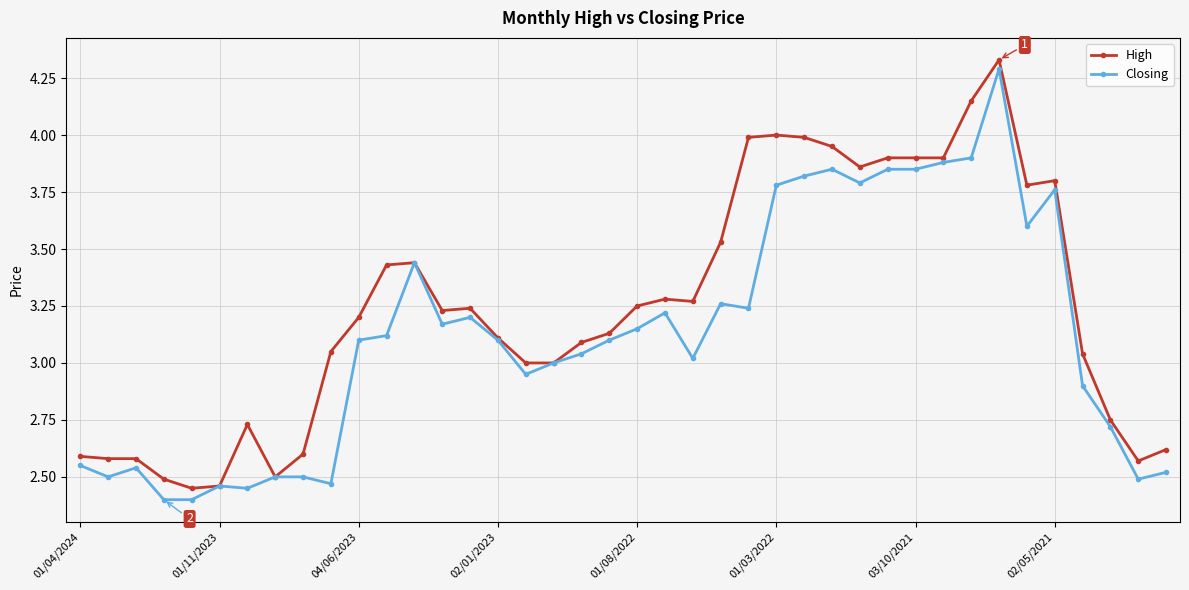

Rank the series by their average value, from highest to lowest.

High, Closing